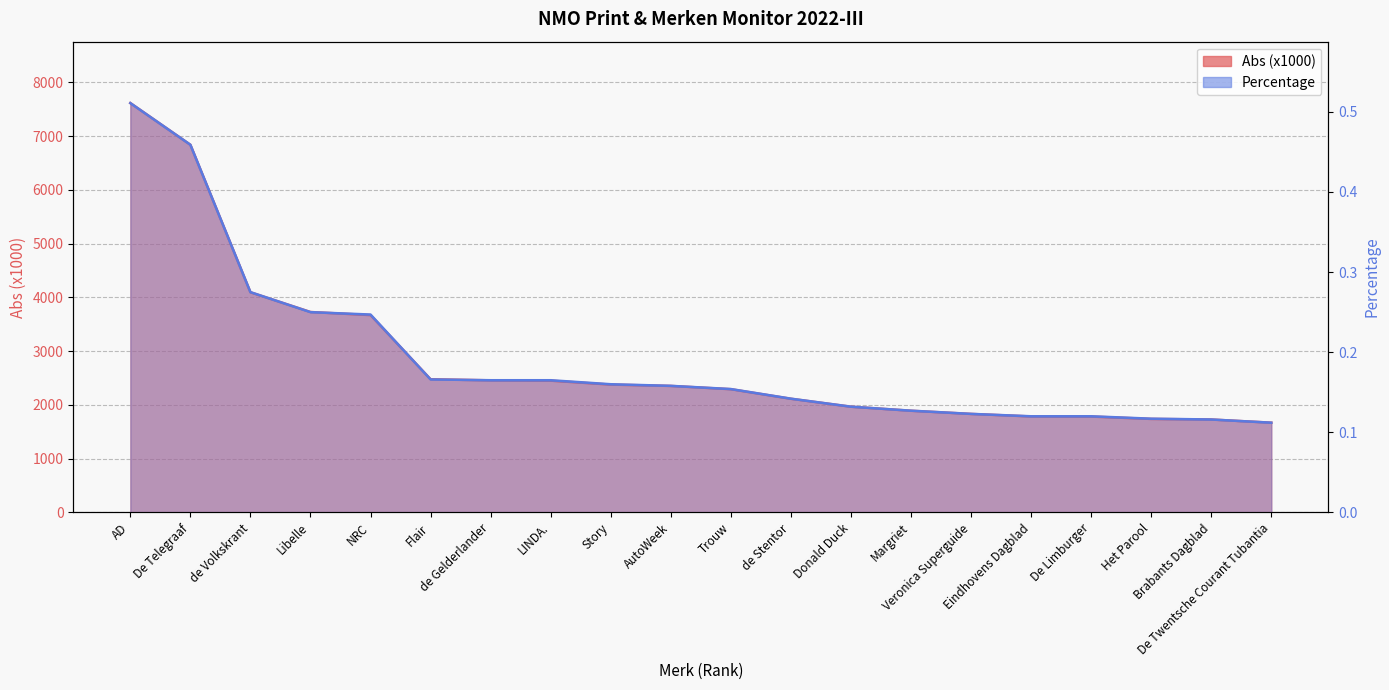

True or false: Percentage and Abs (x1000) intersect in this chart.

False